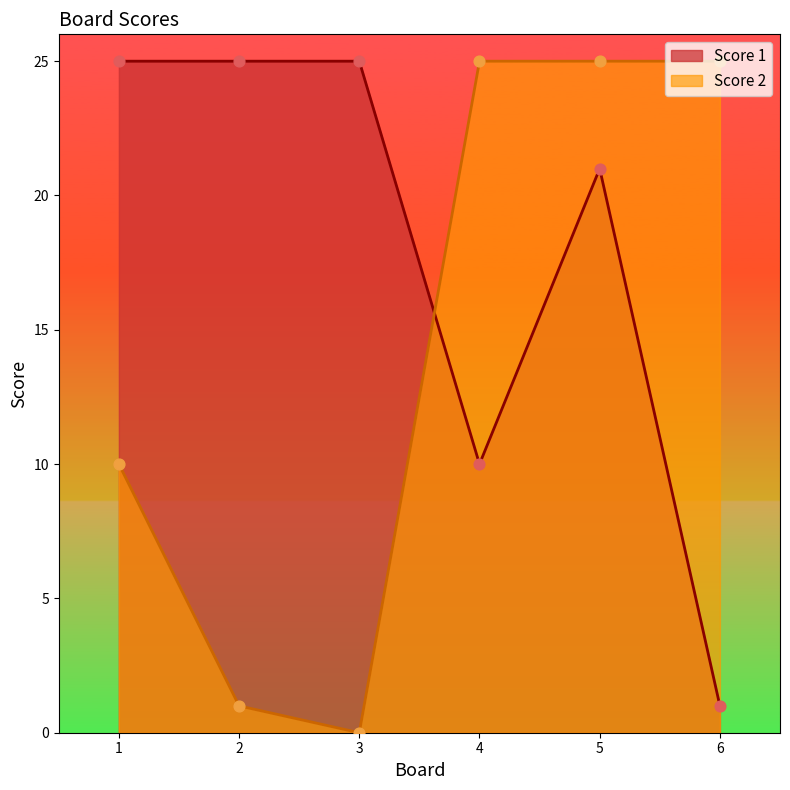

What are all the series names shown in the legend?

Score 1, Score 2